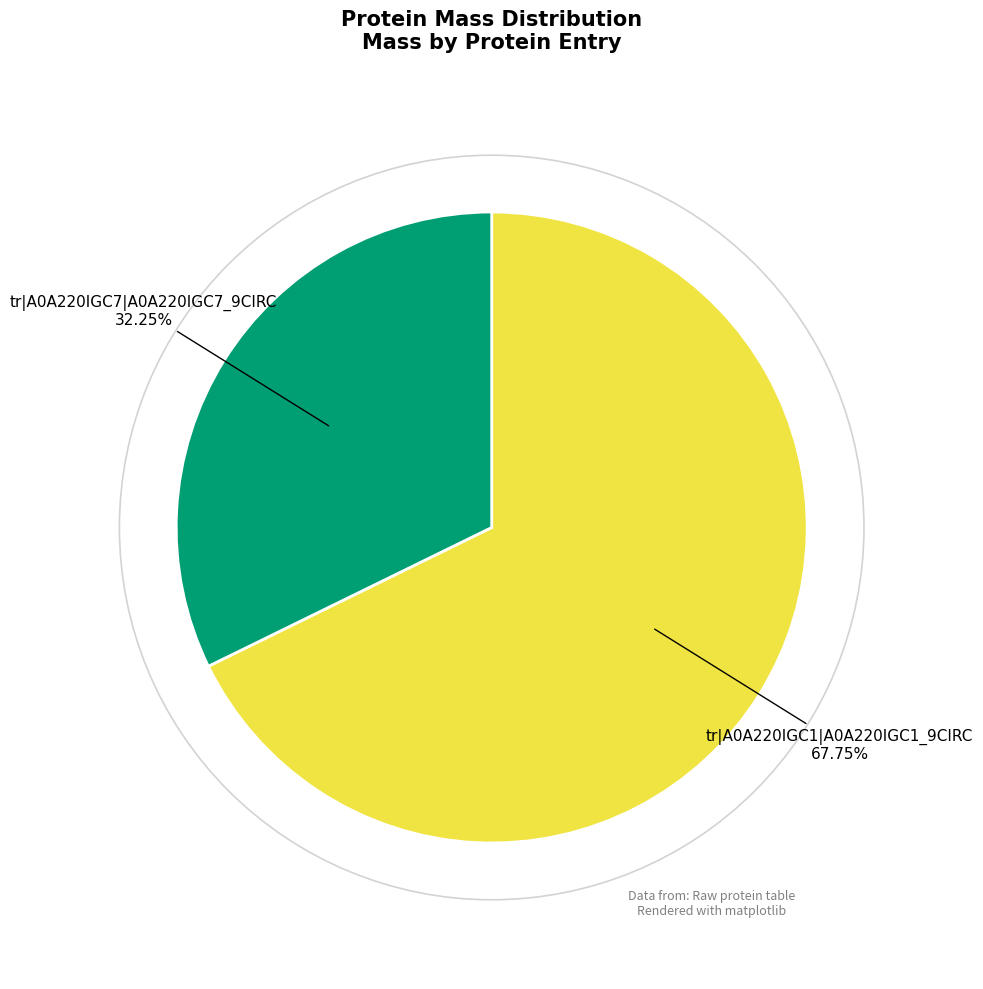

Which slice is the largest?

tr|A0A220IGC1|A0A220IGC1_9CIRC